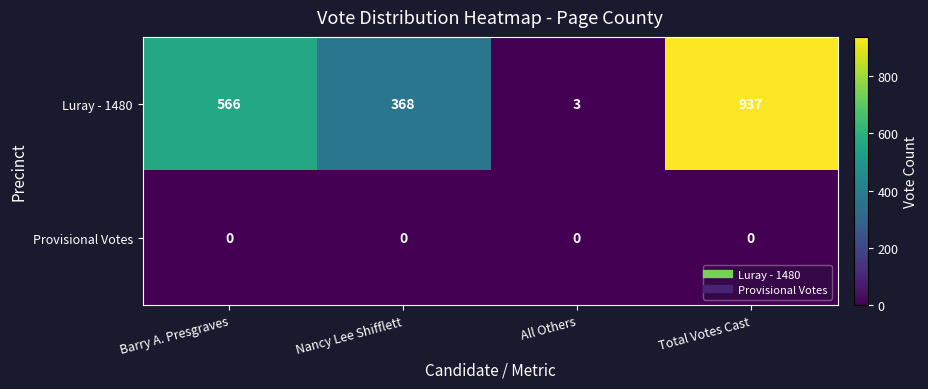

Is it true that Provisional Votes equals 0 at Total Votes Cast?

True